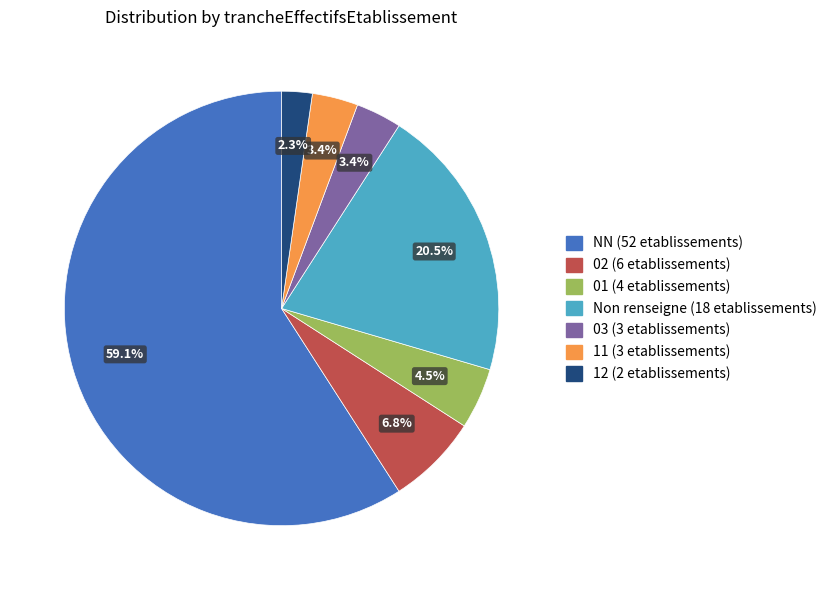

Is there any slice that represents more than half of the pie?

Yes